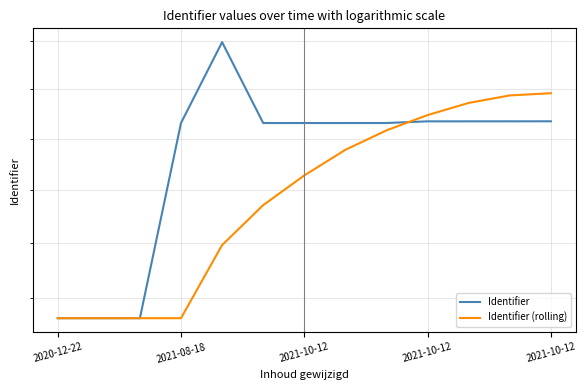

How many lines are shown in the chart?

2